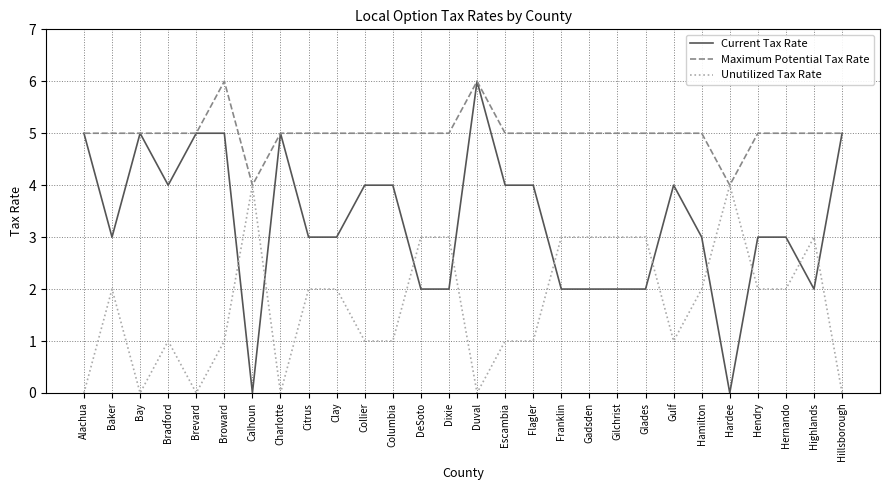

True or false: Maximum Potential Tax Rate has more than 1 interior local peaks.

True